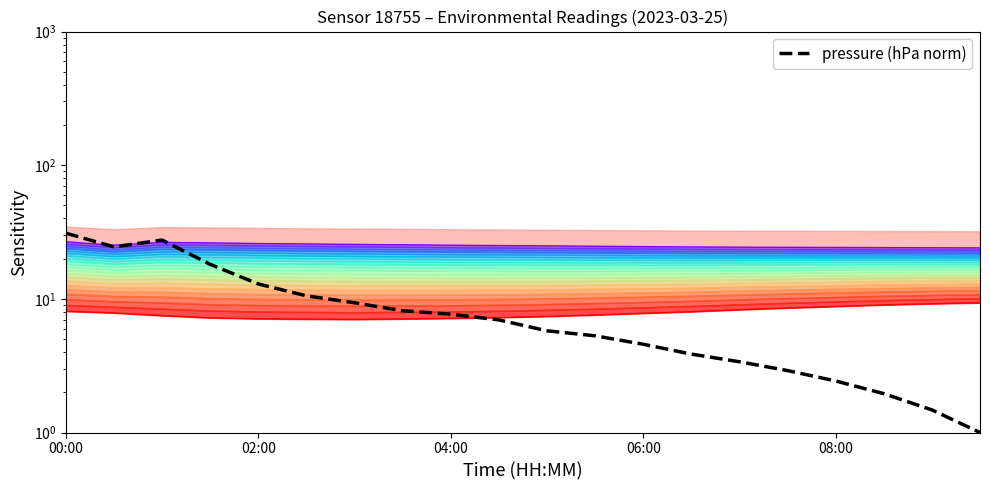

What position from the left is 15?

16